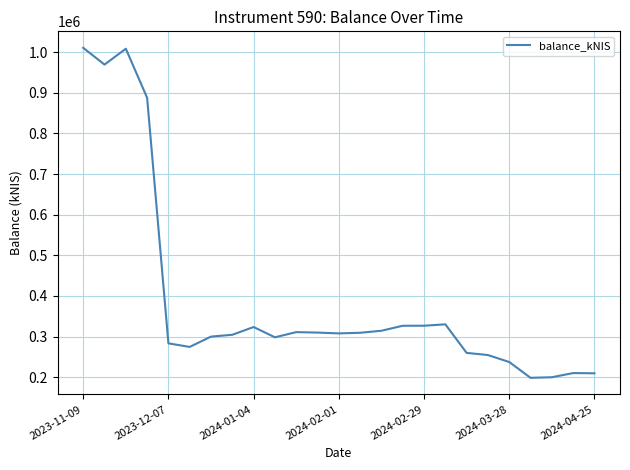

What is the maximum value shown in the chart?

1010613.8